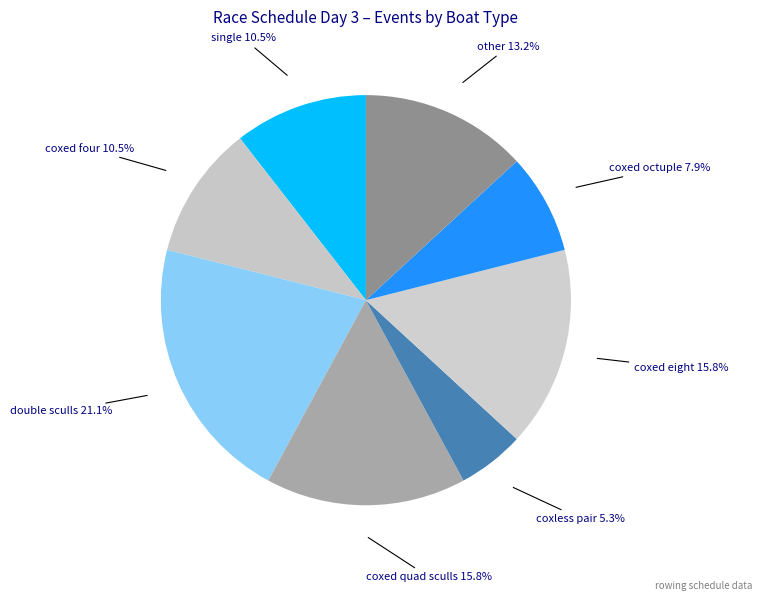

How much of the chart is everything except double sculls?

78.9%